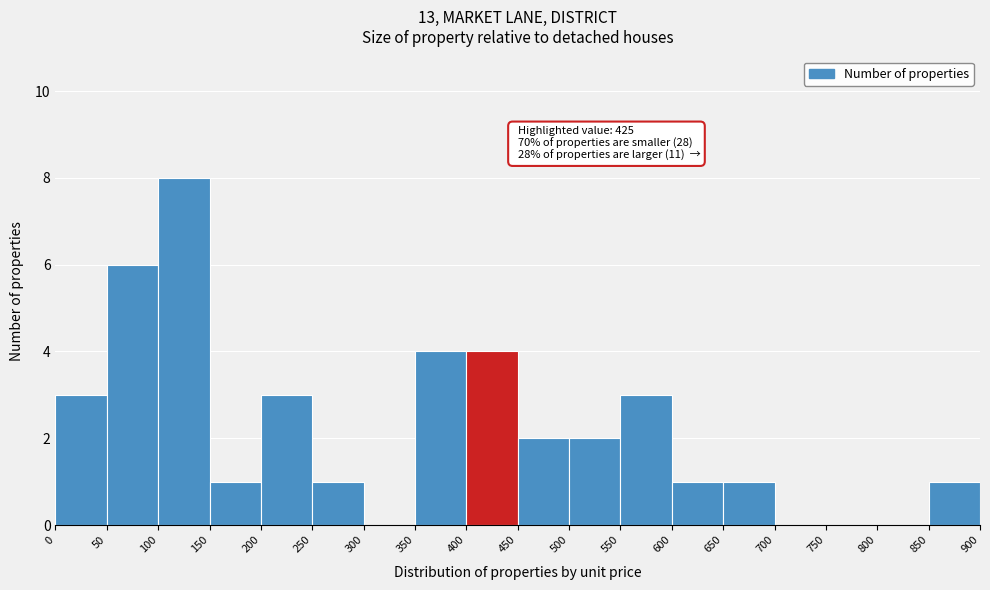

Which range on the x-axis has the tallest bar?

100 to 150